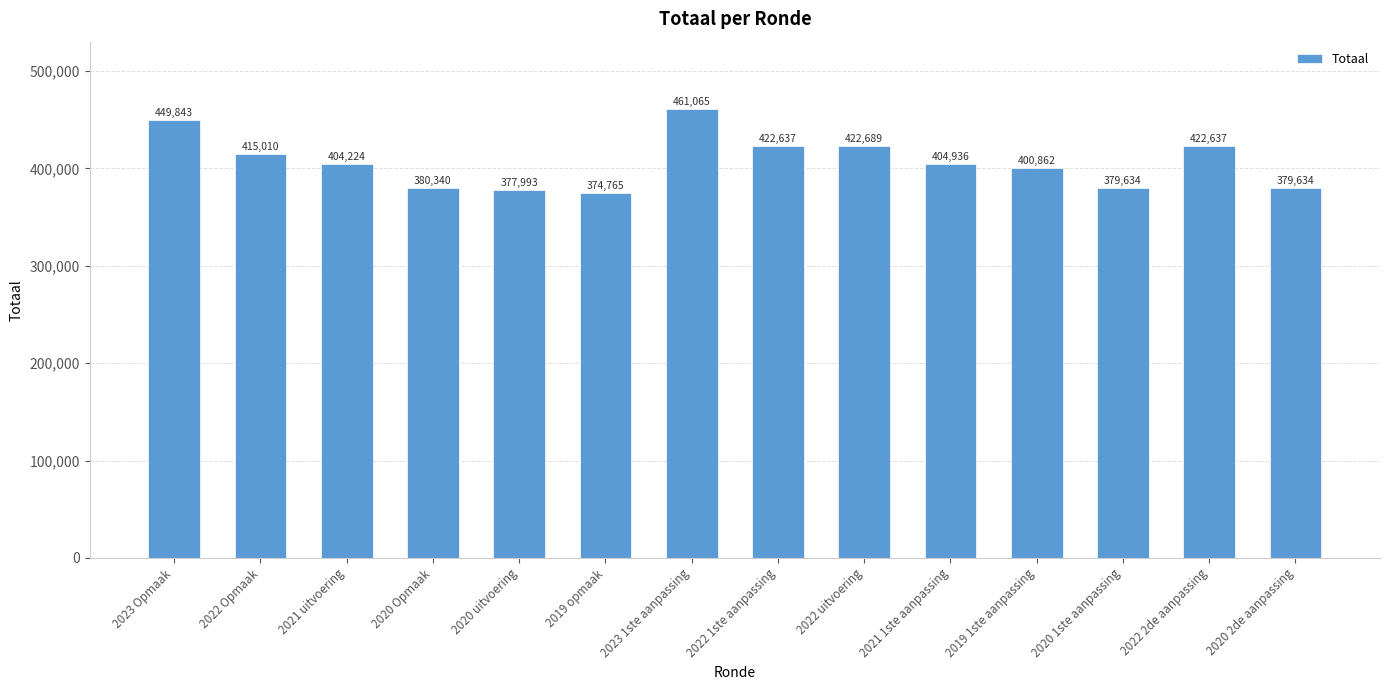

Which category has the highest value across all series?

2023 1ste aanpassing